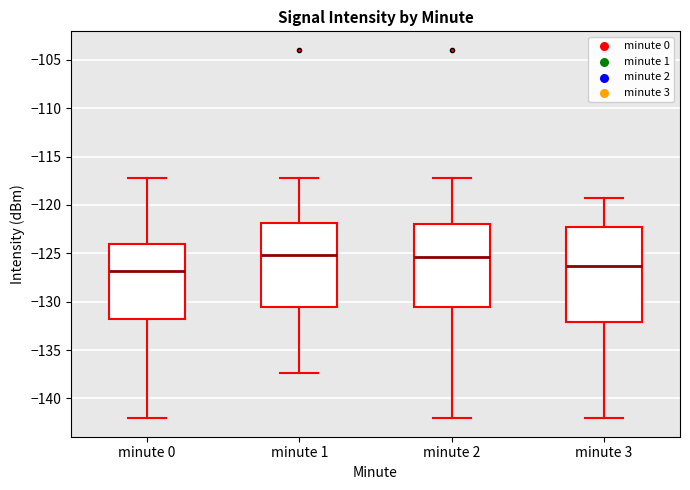

Which box is the tallest, from its lower edge to its upper edge?

minute 3